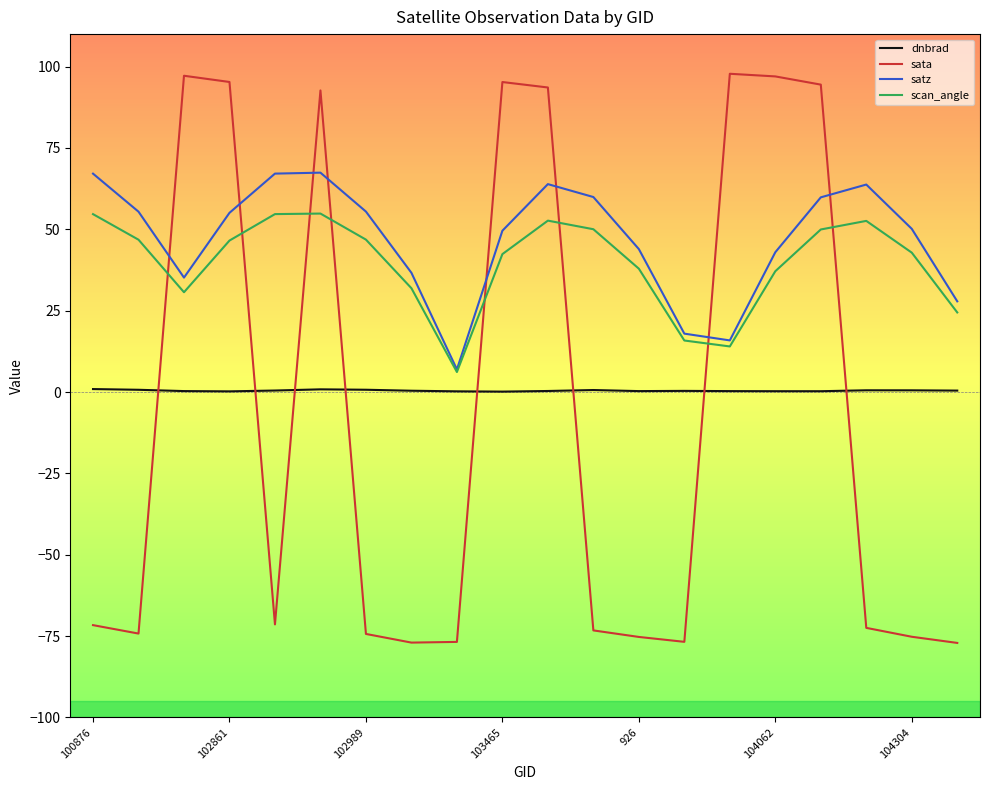

What is the highest value of the satz series?

67.4